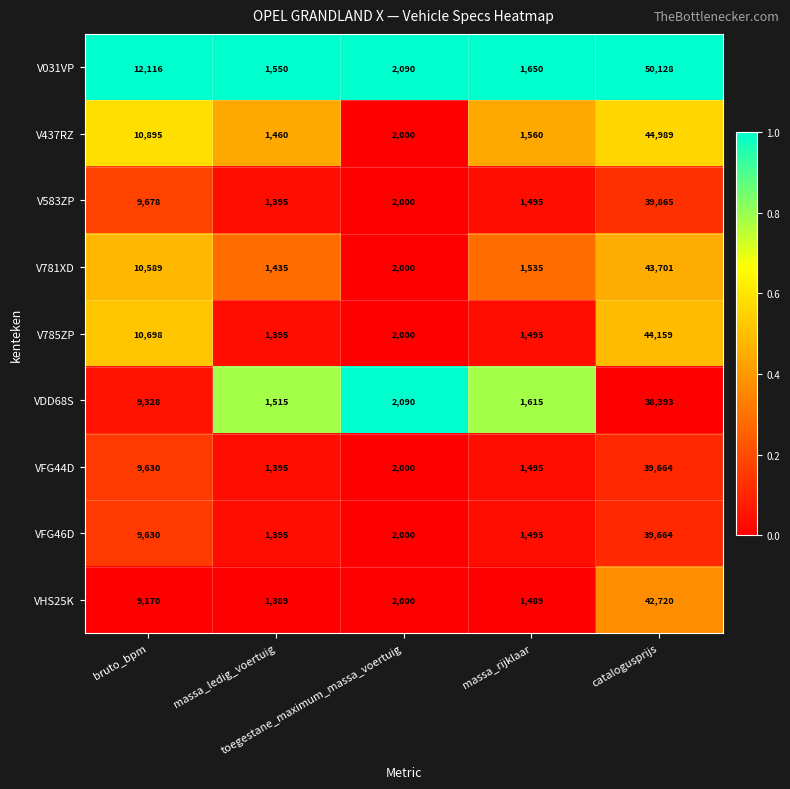

What is the highest value of the V781XD series?

43701